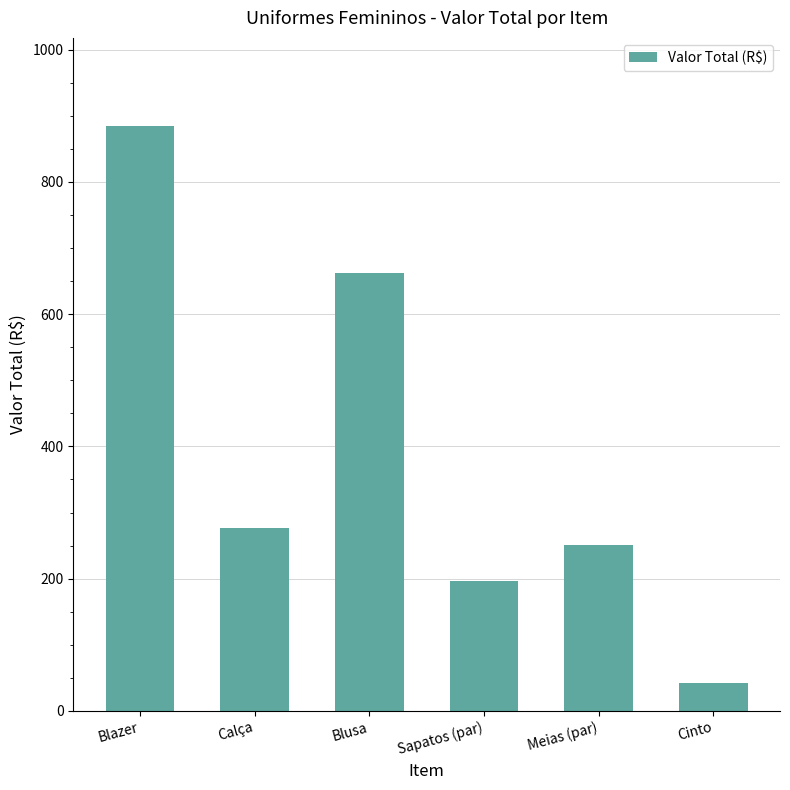

Does the chart contain stacked bars?

No